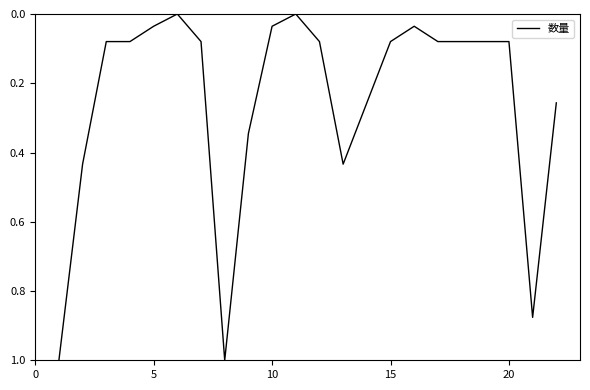

What is the difference between the maximum and minimum values?

1.0